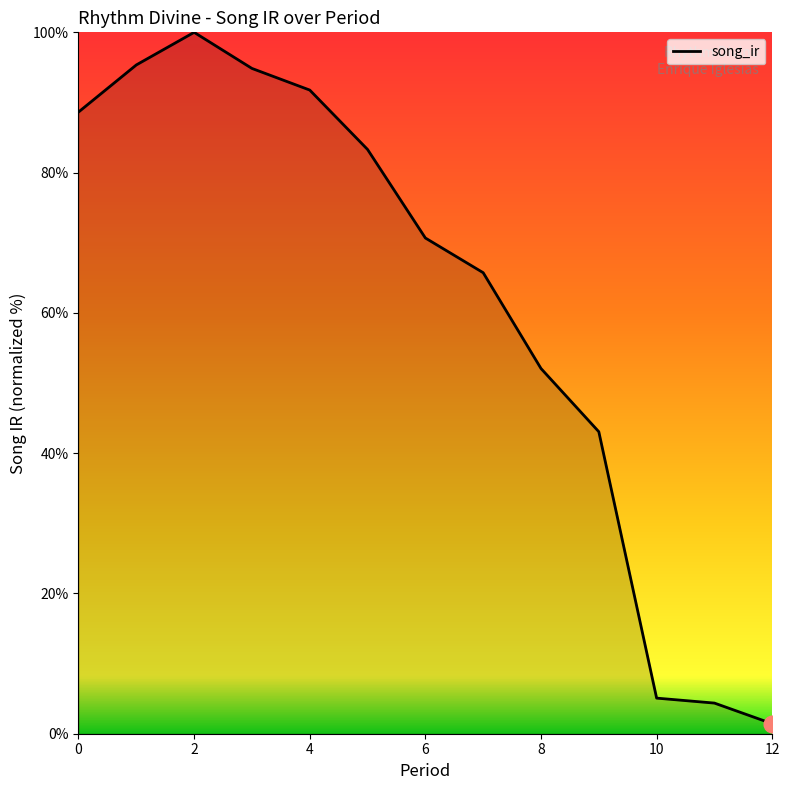

What is the maximum value shown in the chart?

100.0